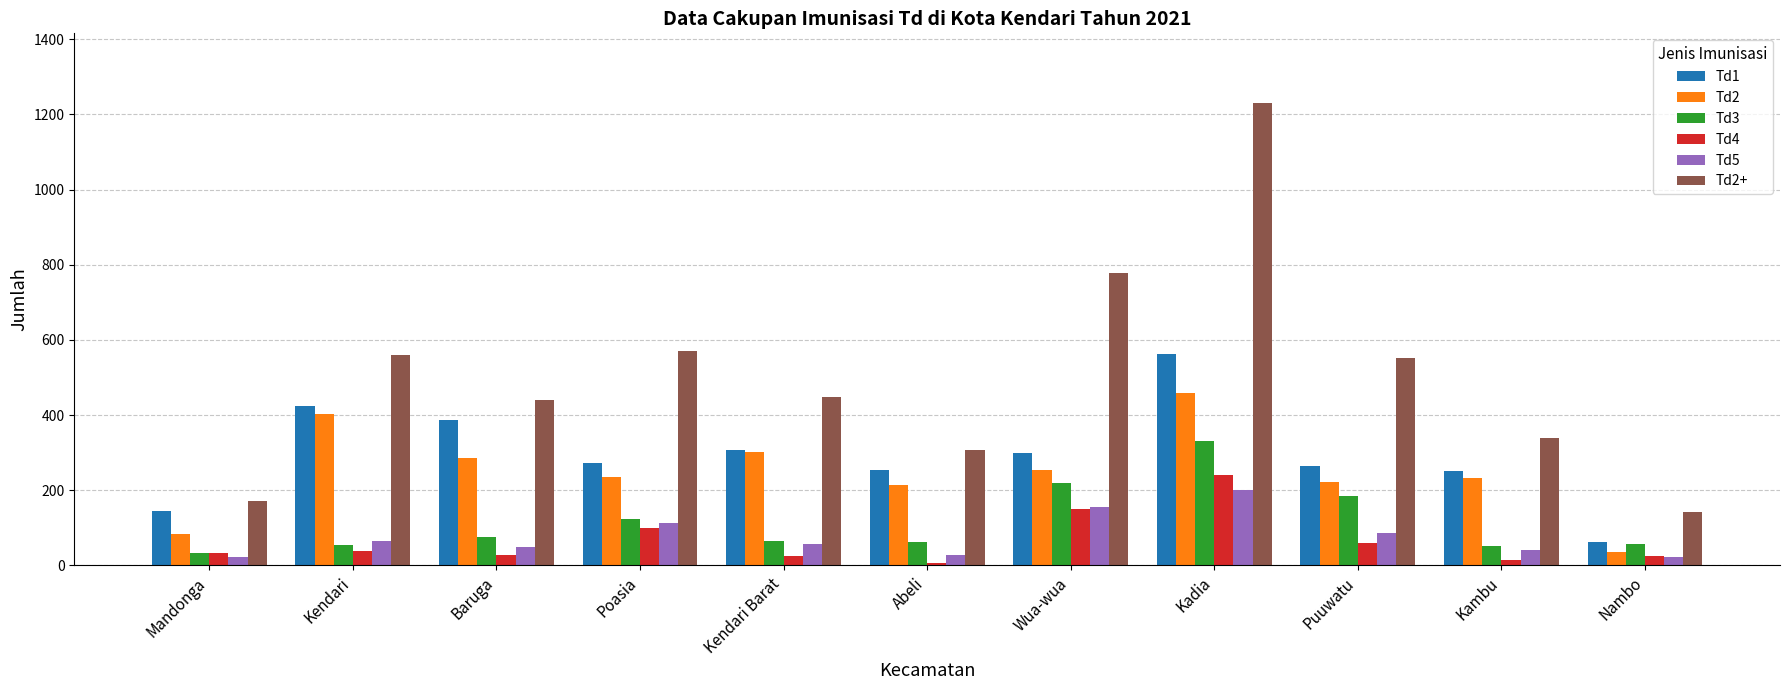

What is the sum of all Td2 values?

2722